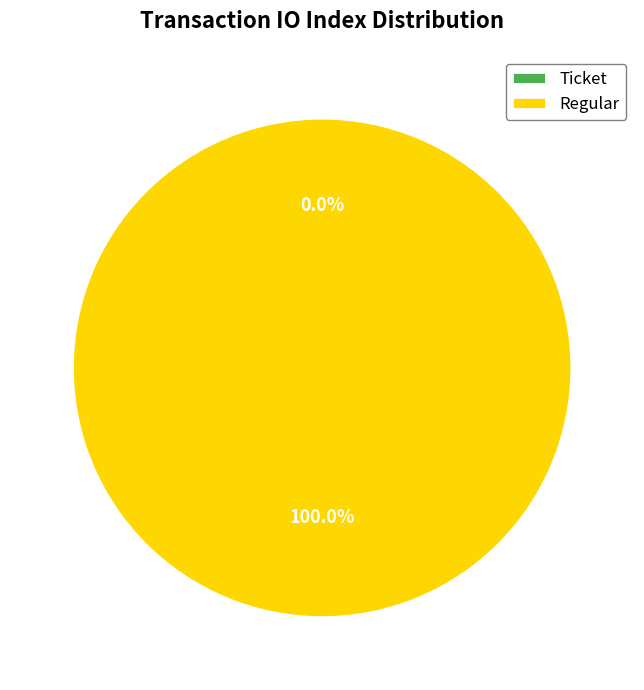

The Regular slice represents 99% of the pie. True or false?

False